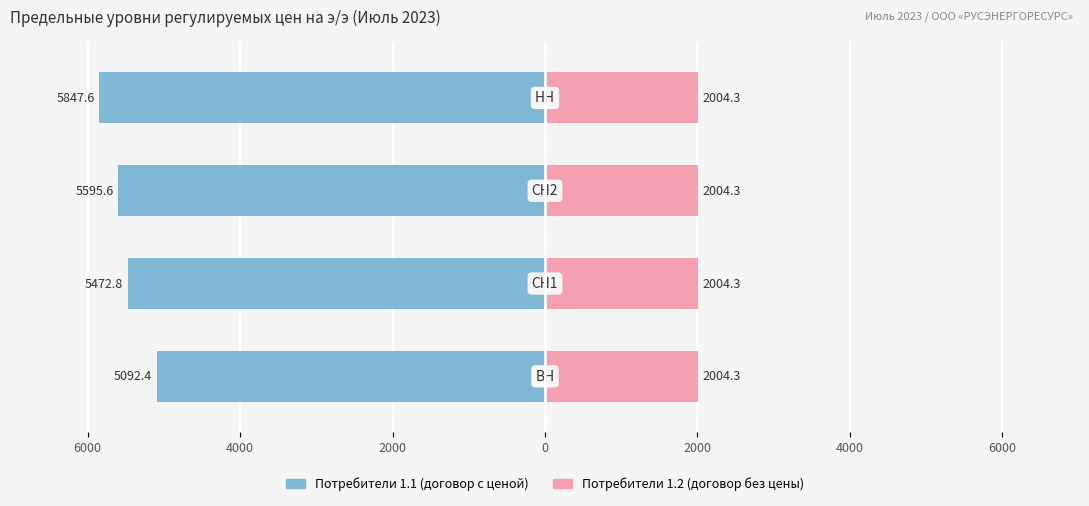

How many bars are there in each group?

2